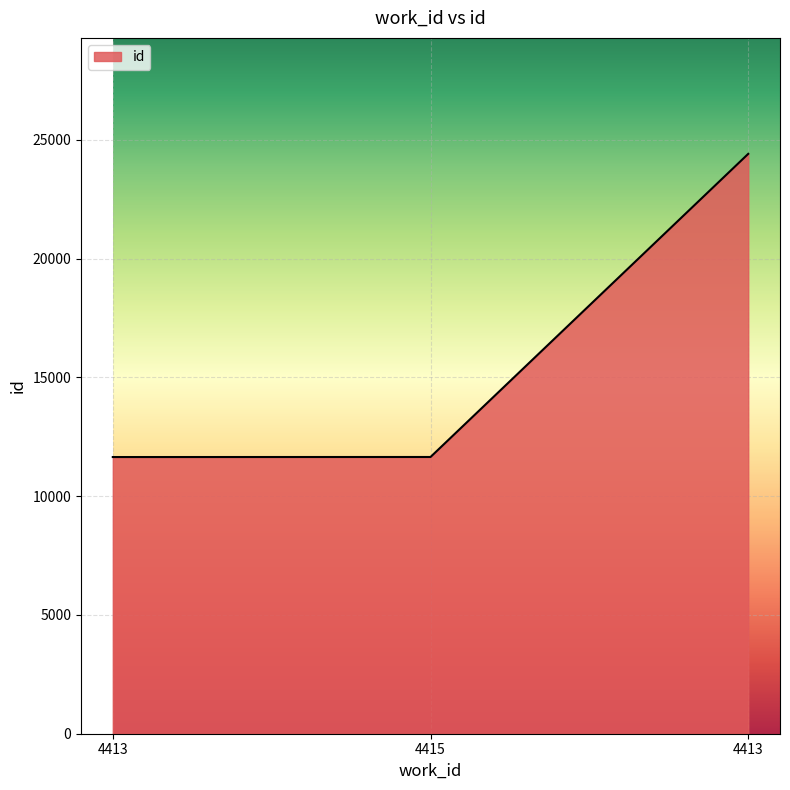

How many series are shown in this chart?

1